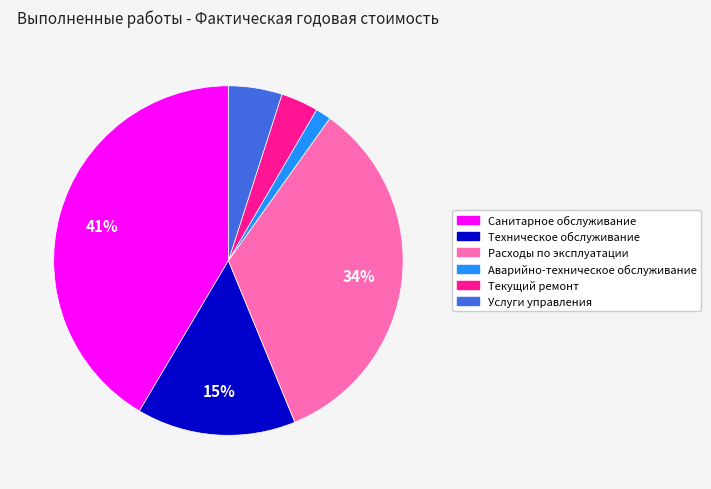

Is the sum of Услуги управления and Техническое обслуживание greater than half?

No